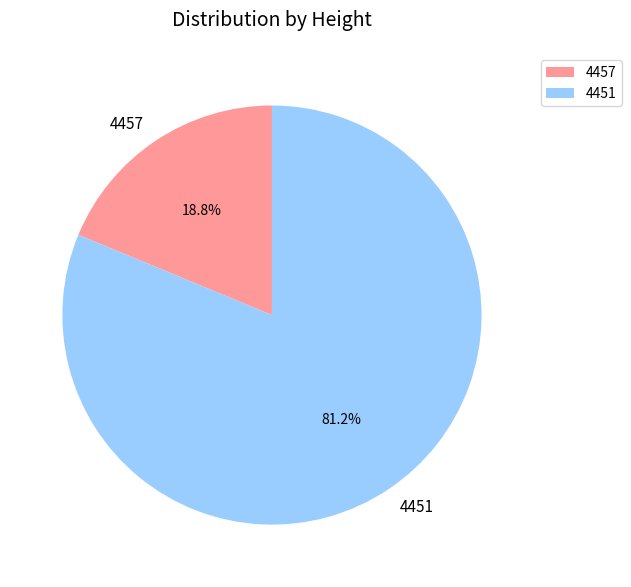

What is the largest slice in the pie chart?

4451